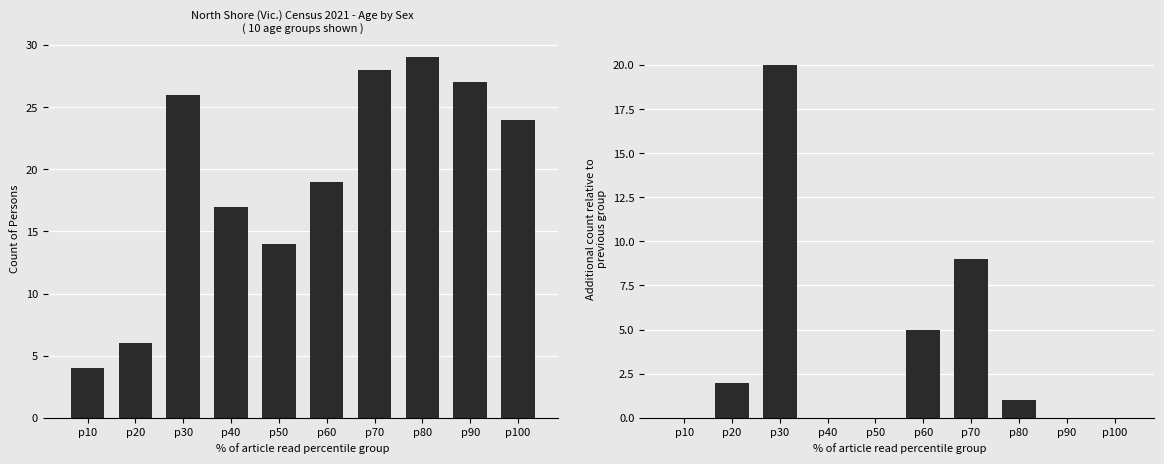

True or false: Persons has a value of 28 at p70.

True